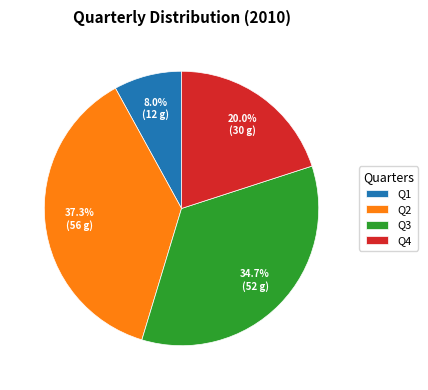

Rank the categories by value from highest to lowest.

Q2, Q3, Q4, Q1